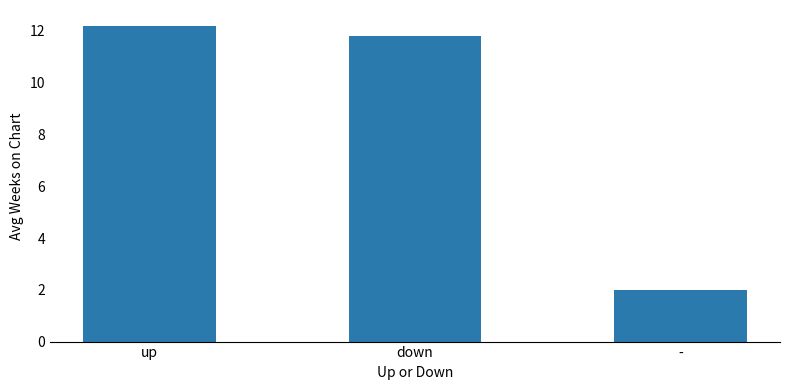

What is the smallest value displayed?

2.0